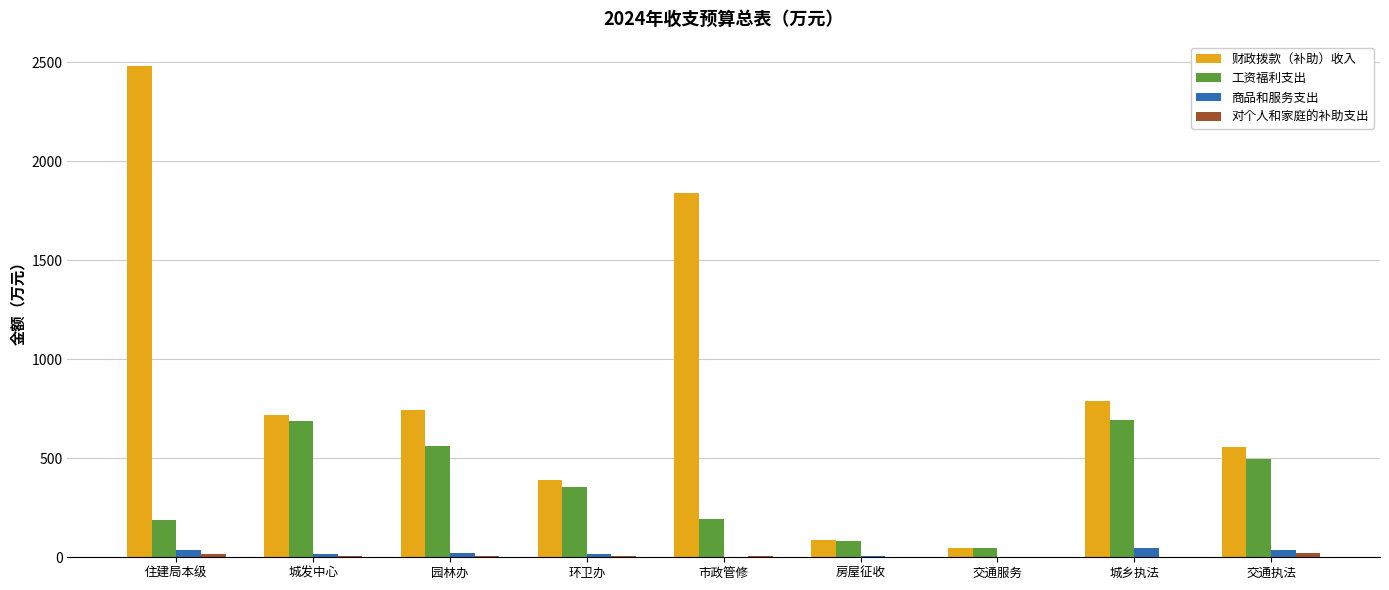

What is the maximum value shown in the chart?

2480.4